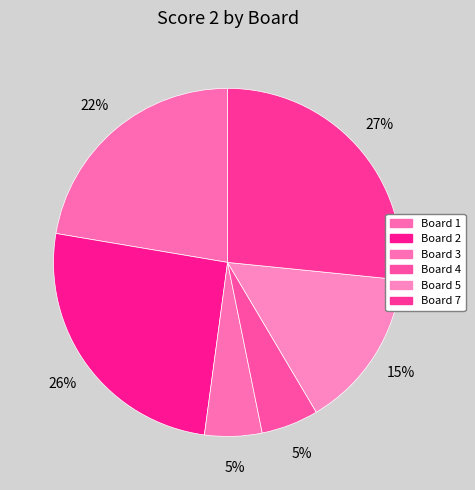

How many segments does this pie chart have?

6